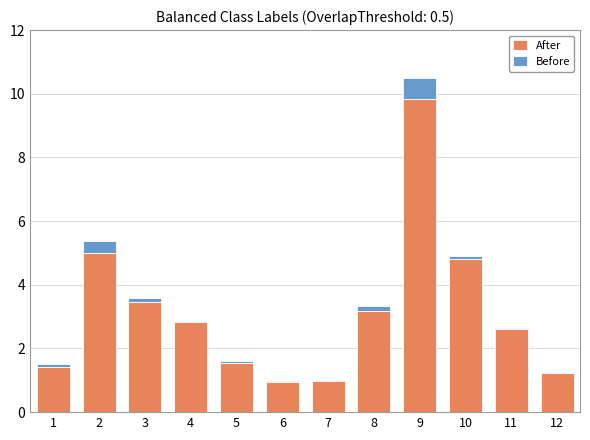

Is it true that After equals 1.4 at 1?

True